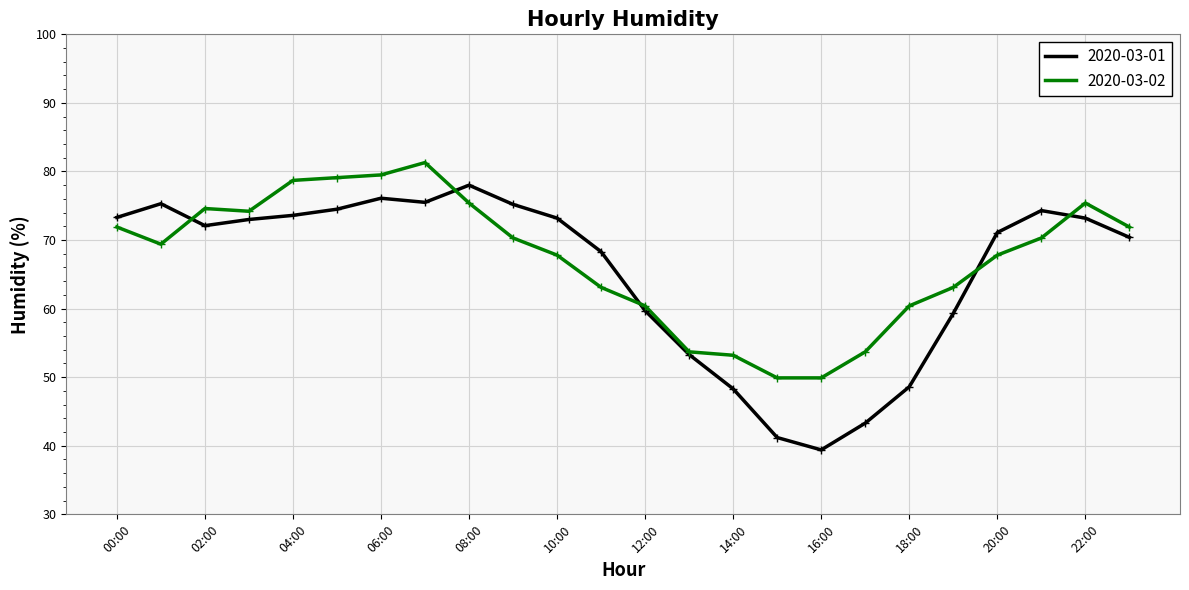

Rank the series by their maximum value, from highest to lowest.

2020-03-02, 2020-03-01